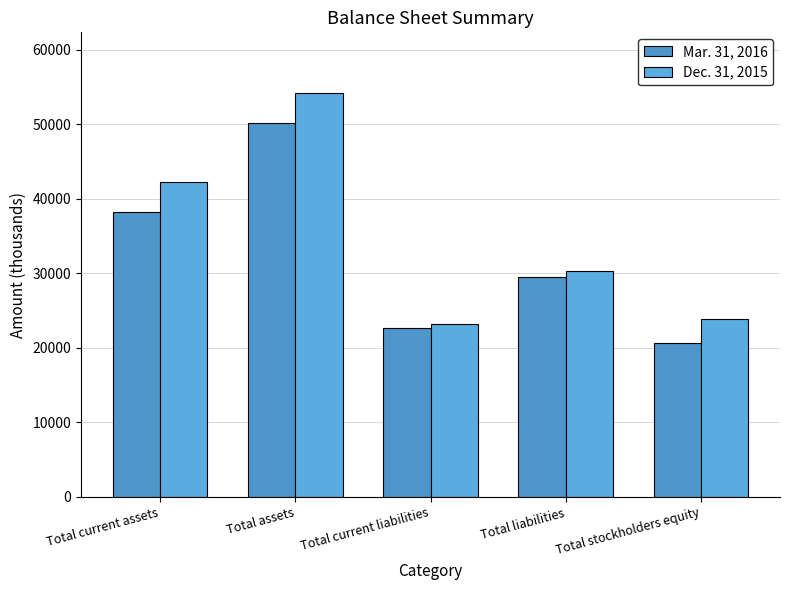

The Dec. 31, 2015 series shows 23889 at Total stockholders equity. True or false?

True